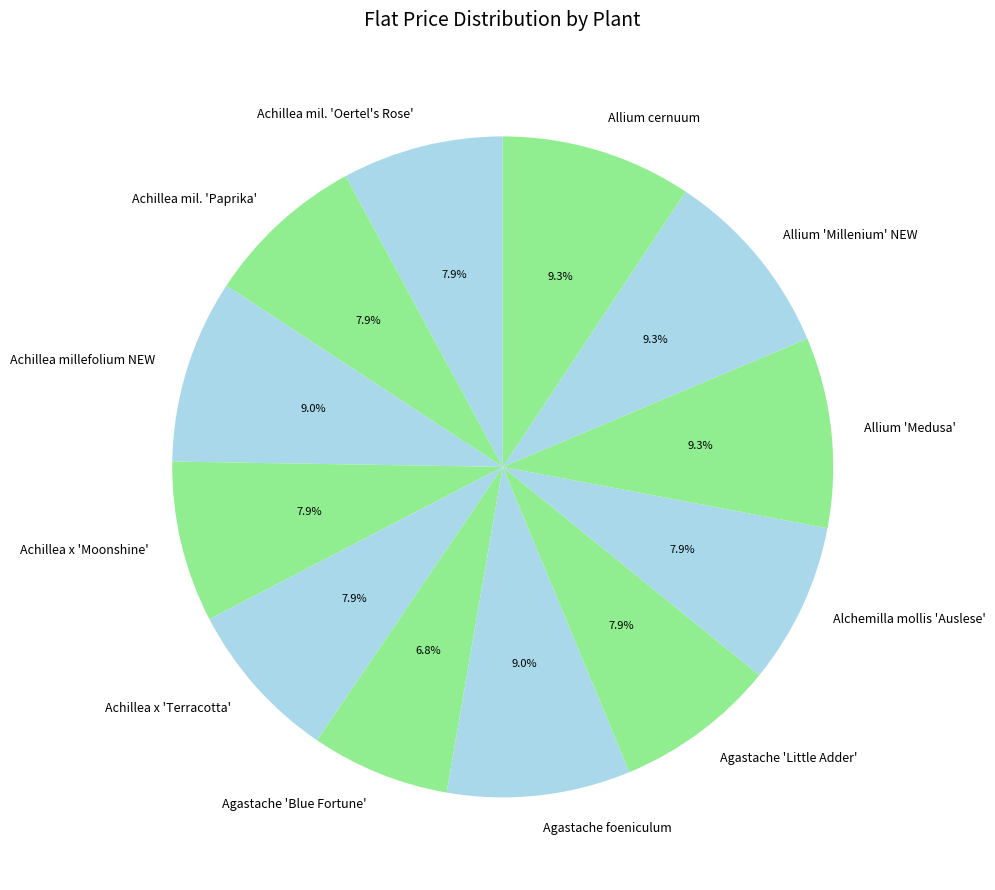

What percentage is the Achillea millefolium NEW slice, to the nearest percent?

9%